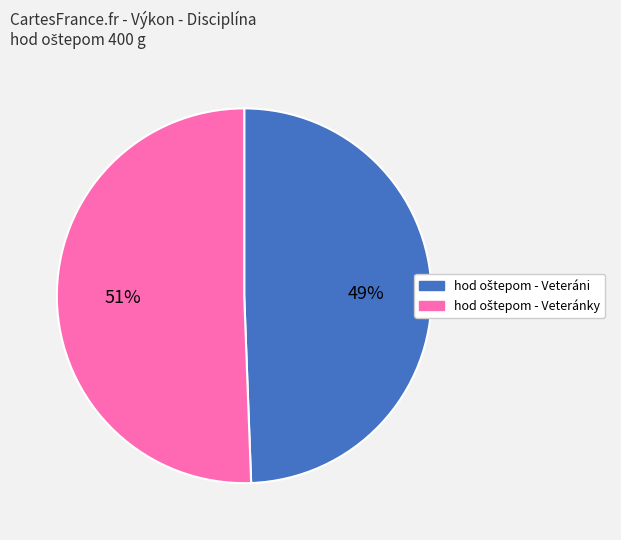

Is there a majority slice in this chart?

Yes